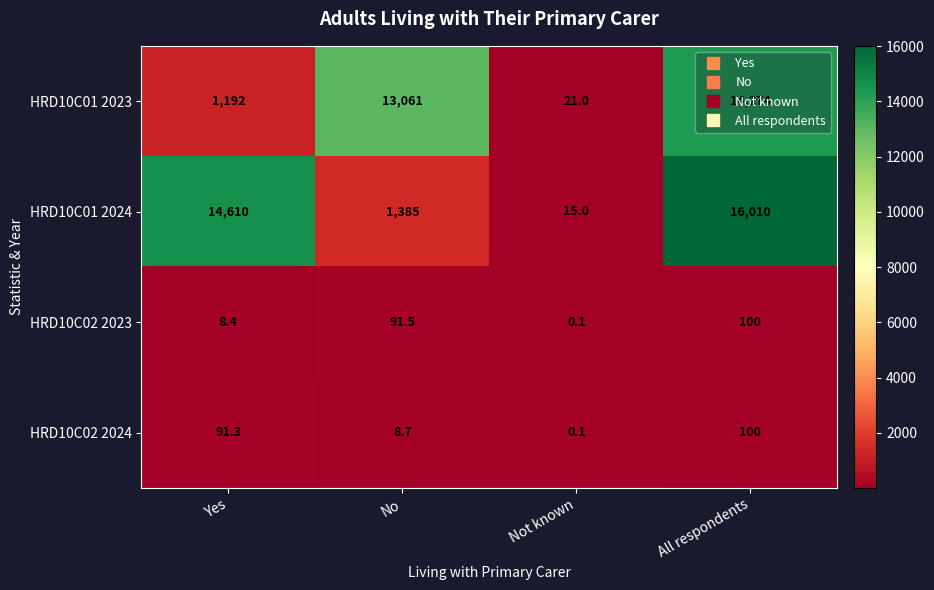

What is the smallest value displayed?

0.1